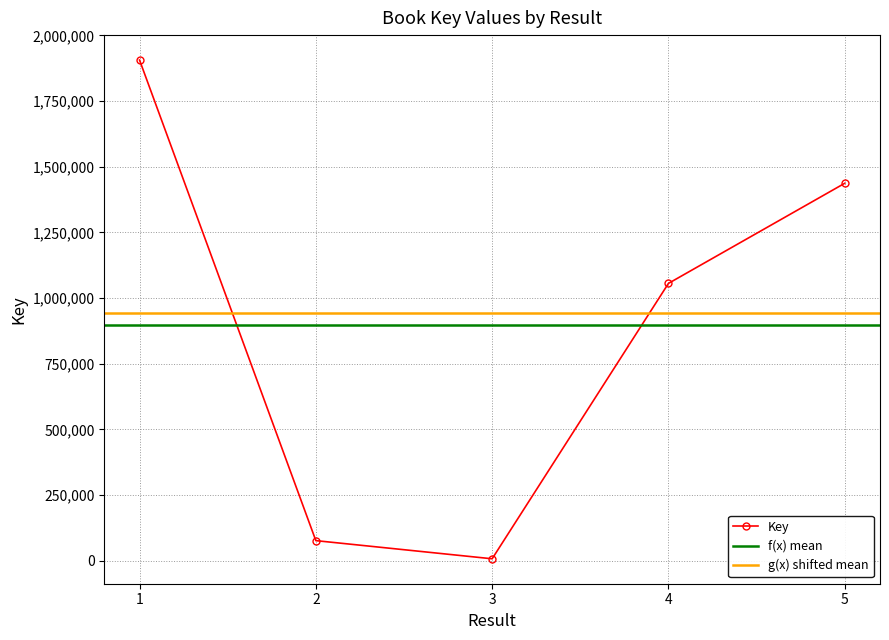

How many values exceed 1055651?

2